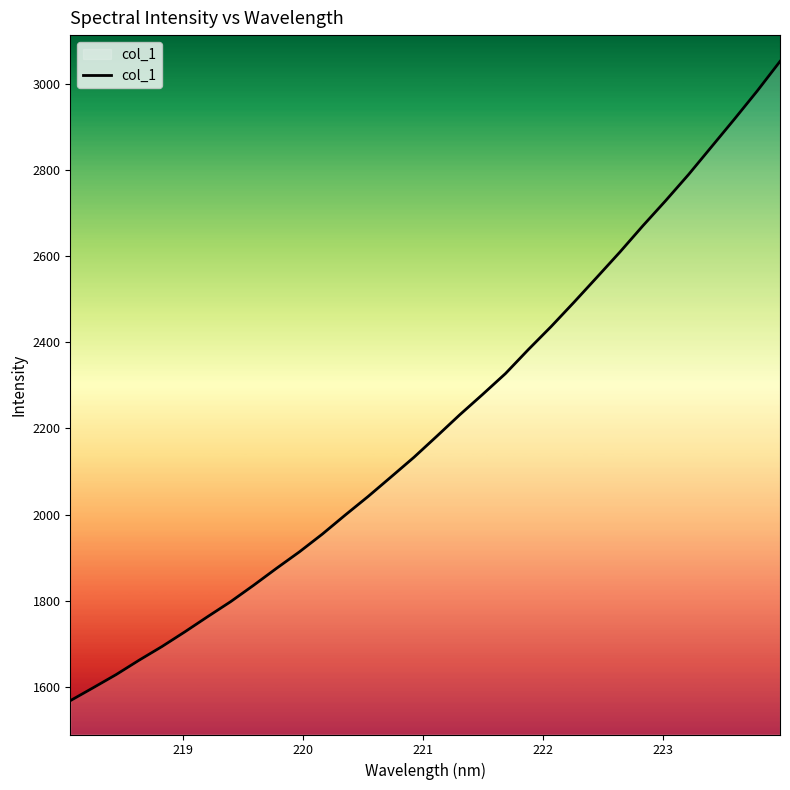

What is the difference between the maximum and minimum values?

1482.9